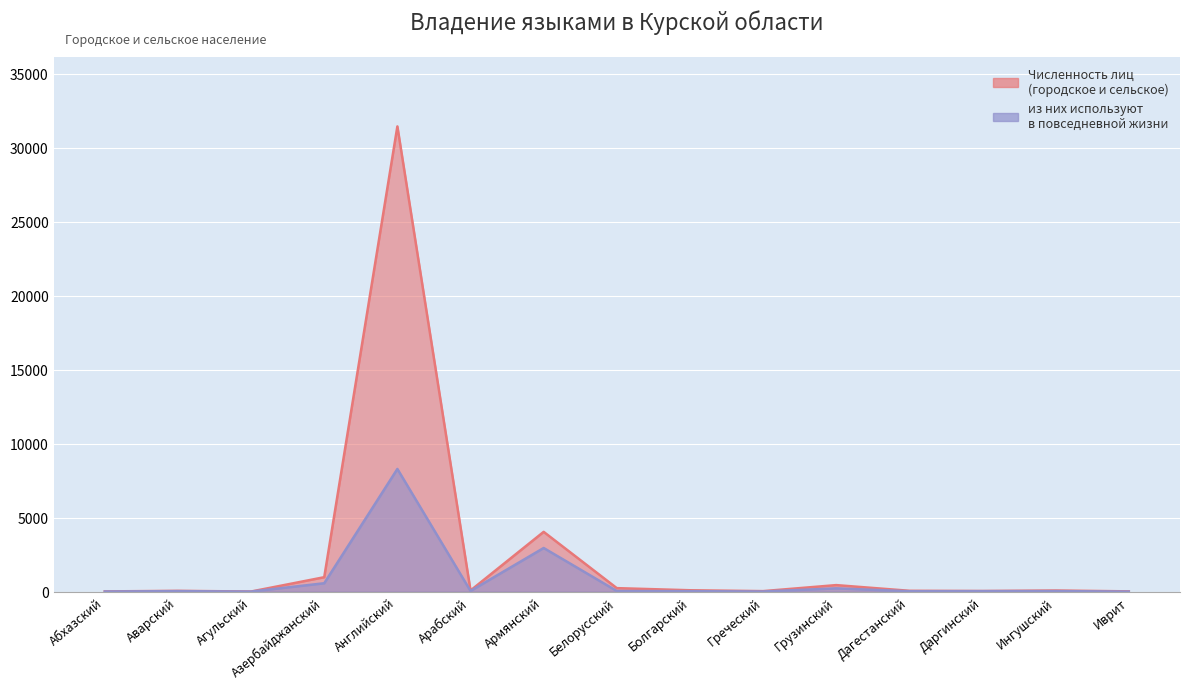

Reading left to right, what are all the values shown in this chart?

Численность лиц (городское и сельское): 17	55	9	977	31437	79	4041	238	95	36	443	59	45	78	20
из них используют в повседневной жизни: 12	35	7	569	8291	48	2951	44	33	12	224	28	34	38	6